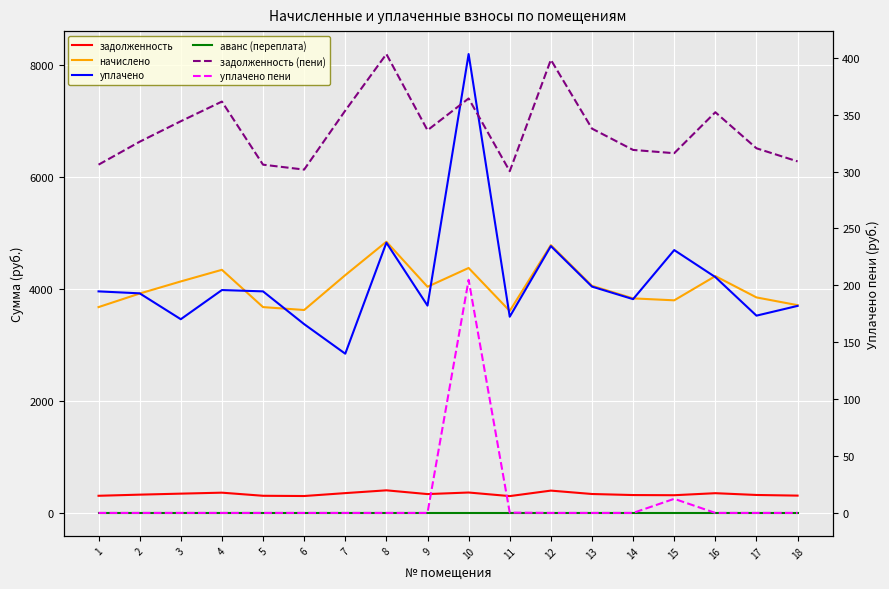

What are all the series names shown in the legend?

задолженность, начислено, уплачено, аванс (переплата), задолженность (пени), уплачено пени